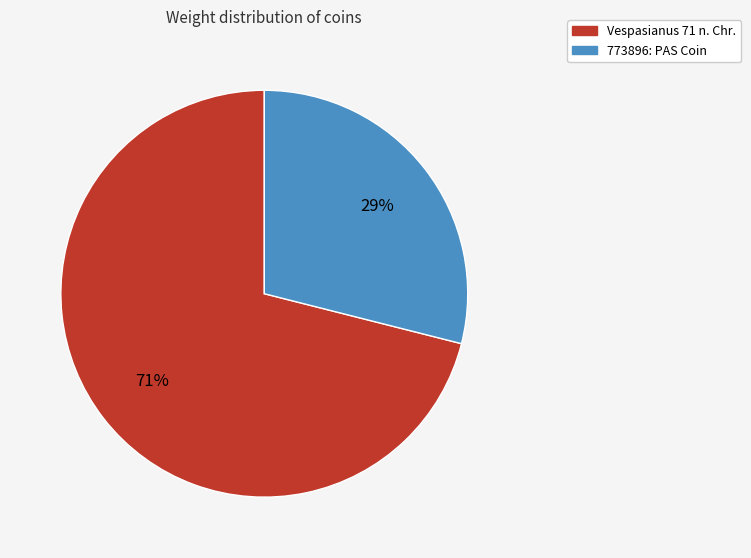

How many slices are in this pie chart?

2